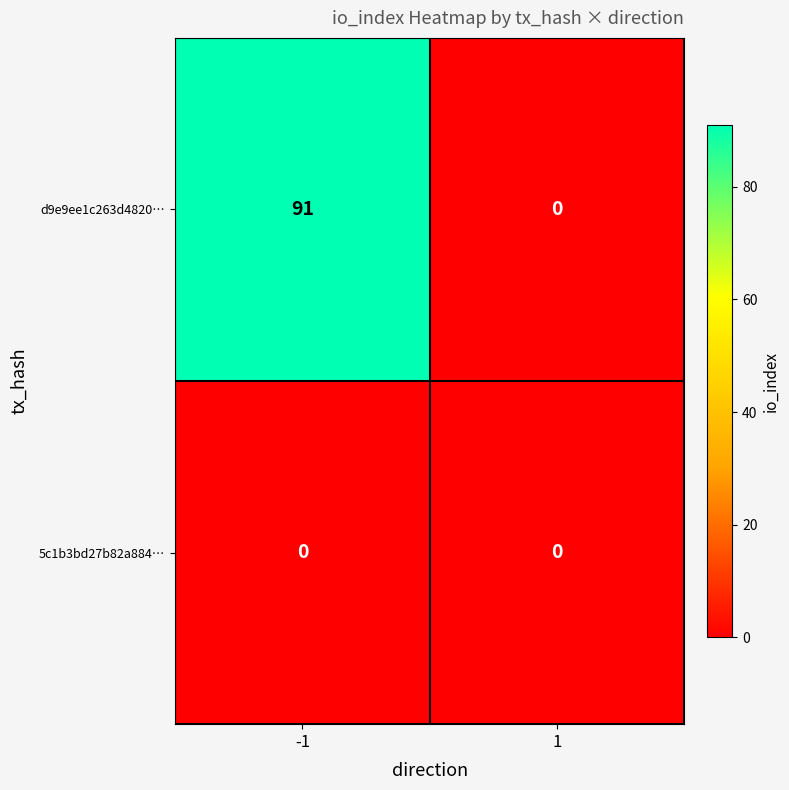

Reading left to right, transcribe all the data shown in this chart.

d9e9ee1c263d4820…: 91	0
5c1b3bd27b82a884…: 0	0